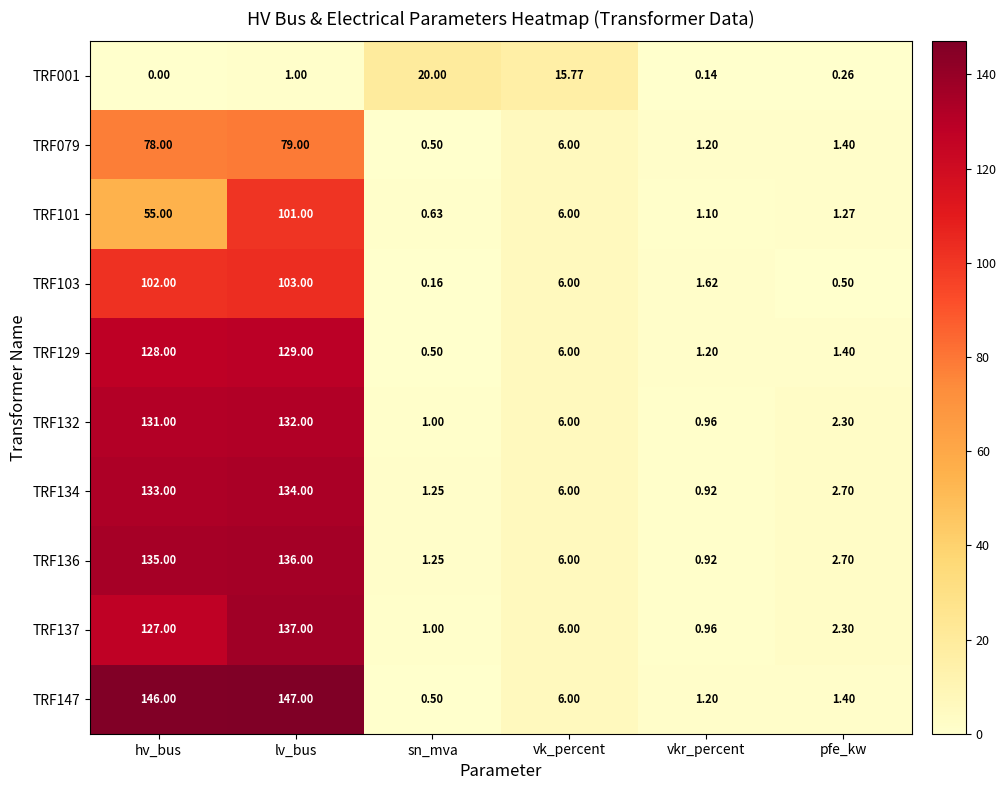

What is the greatest value displayed?

147.0